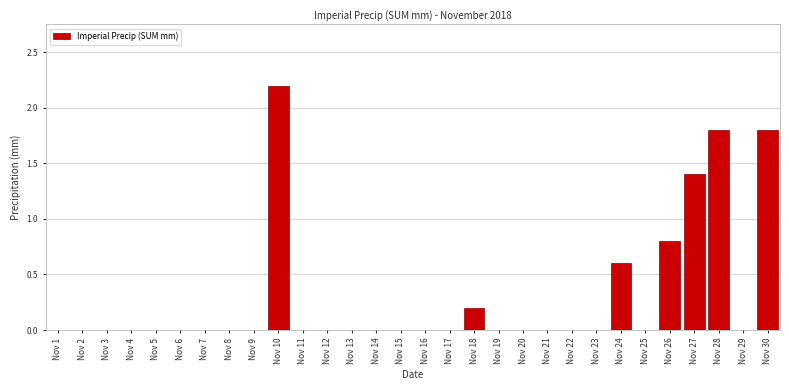

Reading left to right, extract all data points from this chart.

Nov 1=0.0	Nov 2=0.0	Nov 3=0.0	Nov 4=0.0	Nov 5=0.0	Nov 6=0.0	Nov 7=0.0	Nov 8=0.0	Nov 9=0.0	Nov 10=2.2	Nov 11=0.0	Nov 12=0.0	Nov 13=0.0	Nov 14=0.0	Nov 15=0.0	Nov 16=0.0	Nov 17=0.0	Nov 18=0.2	Nov 19=0.0	Nov 20=0.0	Nov 21=0.0	Nov 22=0.0	Nov 23=0.0	Nov 24=0.6	Nov 25=0.0	Nov 26=0.8	Nov 27=1.4	Nov 28=1.8	Nov 29=0.0	Nov 30=1.8